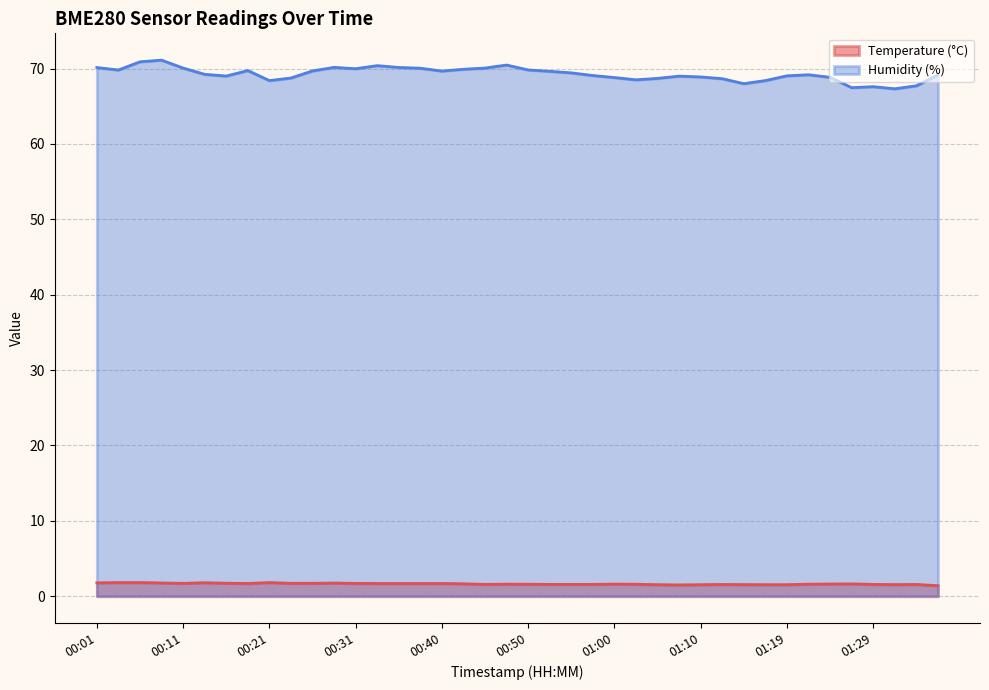

What is the average value of the Temperature (°C) series?

1.6